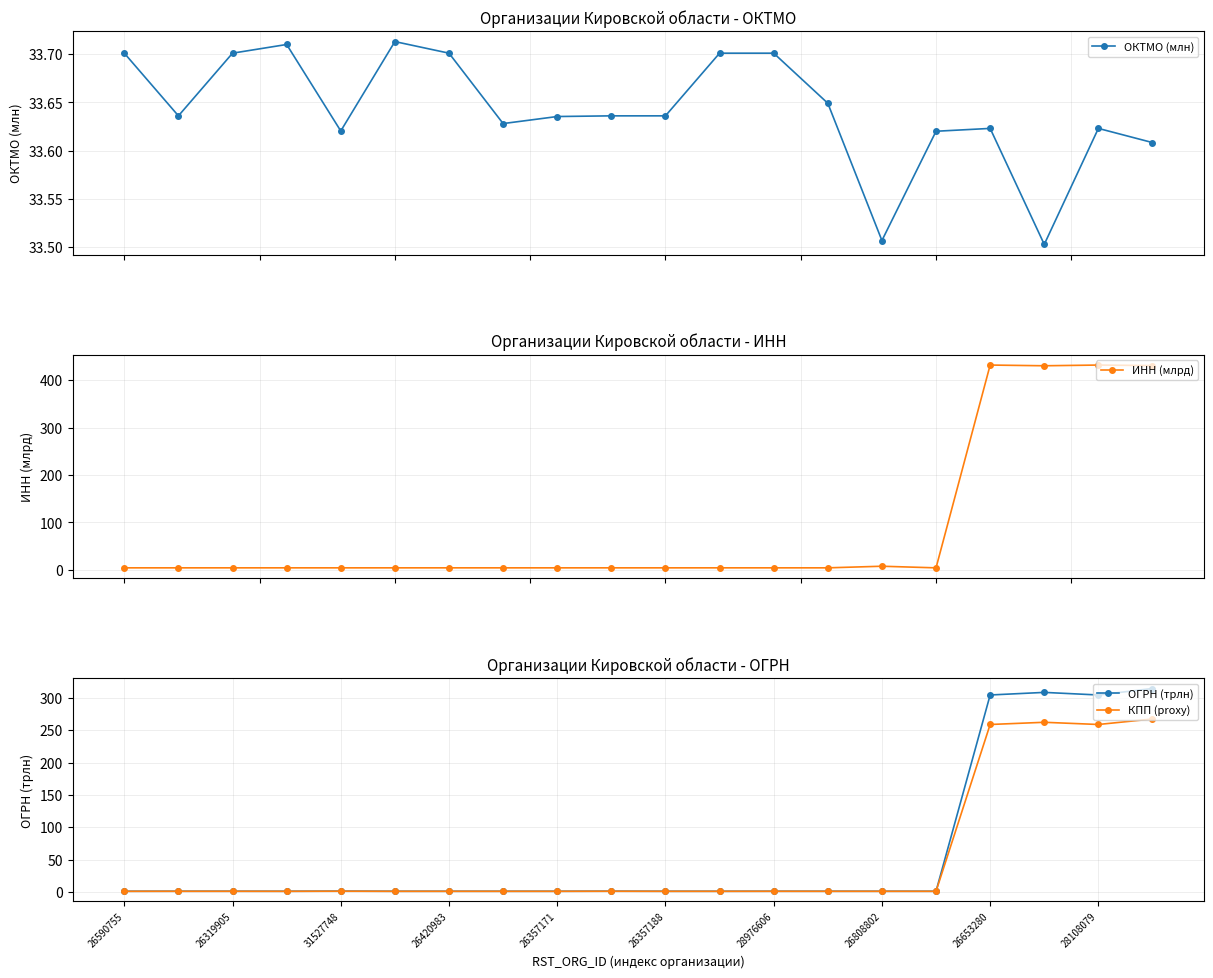

True or false: КПП (proxy) has more than 2 points higher than both neighbors.

True